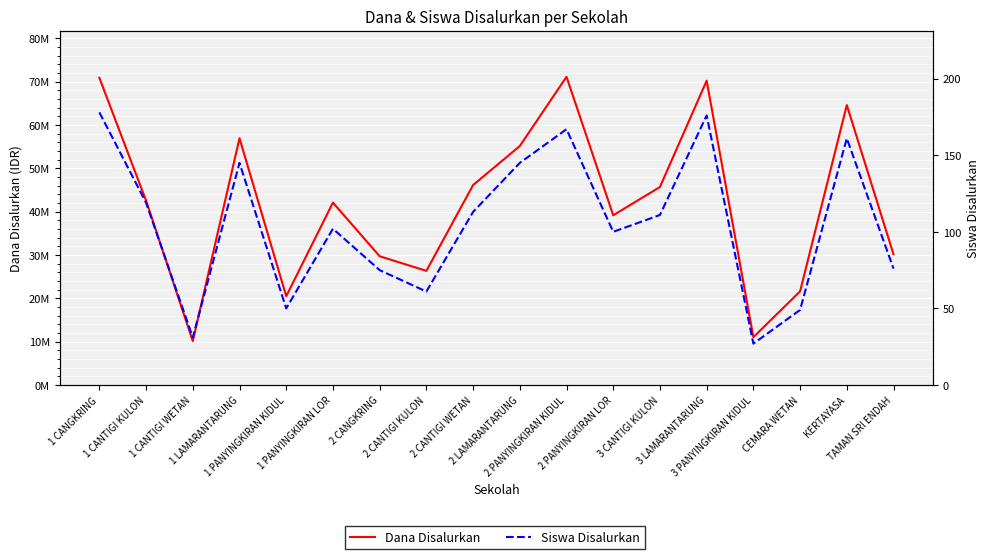

Which series has the largest total across all categories?

Dana Disalurkan